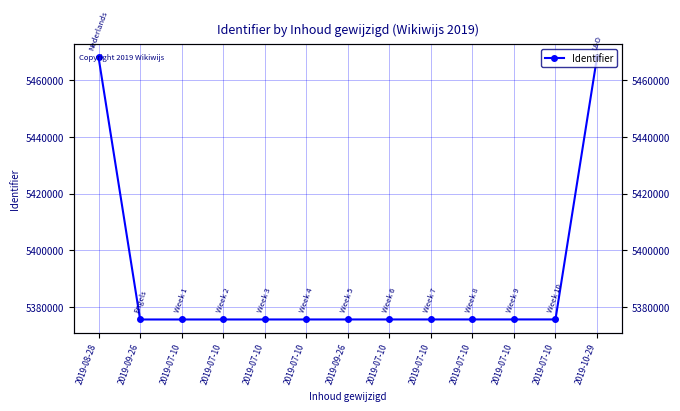

Reading left to right, extract all data points from this chart.

2019-08-28=5467992	2019-09-26=5375663	2019-07-10=5375664	2019-07-10=5375666	2019-07-10=5375668	2019-07-10=5375670	2019-09-26=5375673	2019-07-10=5375675	2019-07-10=5375677	2019-07-10=5375679	2019-07-10=5375681	2019-07-10=5375683	2019-10-29=5467993